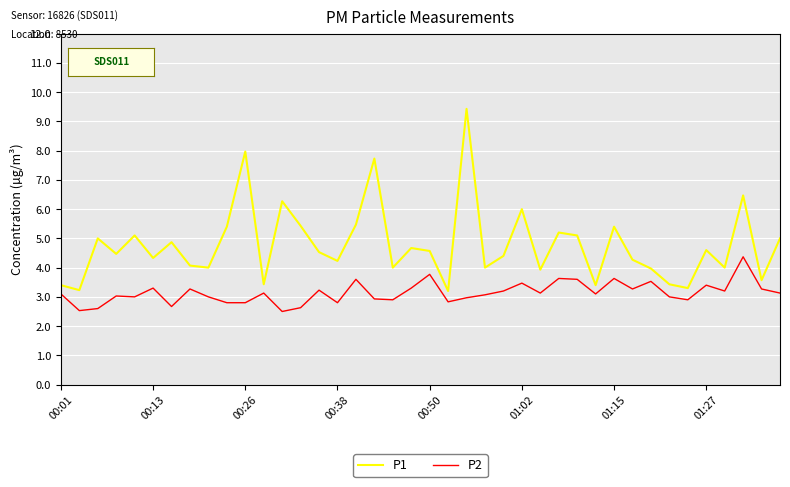

Which series has the largest range (max minus min)?

P1